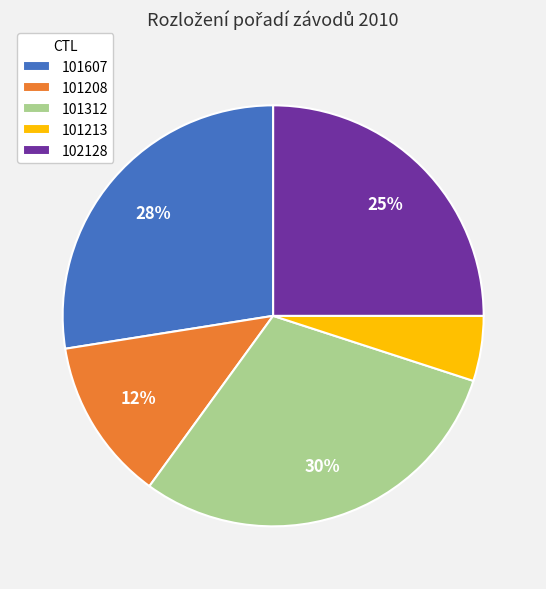

To the nearest percent, what is the average slice percentage?

20%